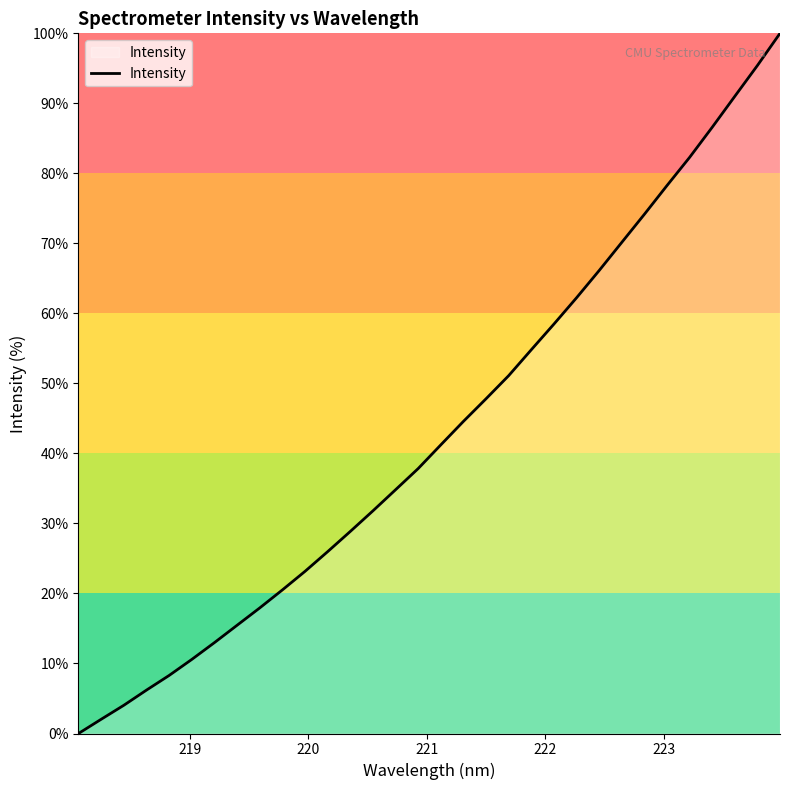

What is the maximum value shown in the chart?

100.0